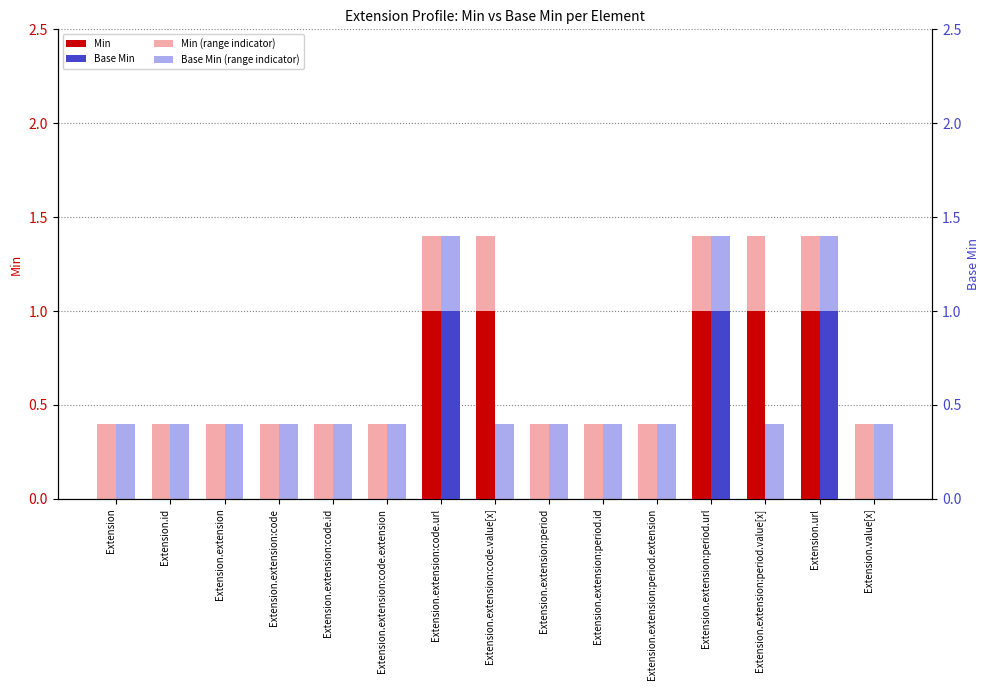

What is the difference between the maximum and minimum values in the Base Min series?

1